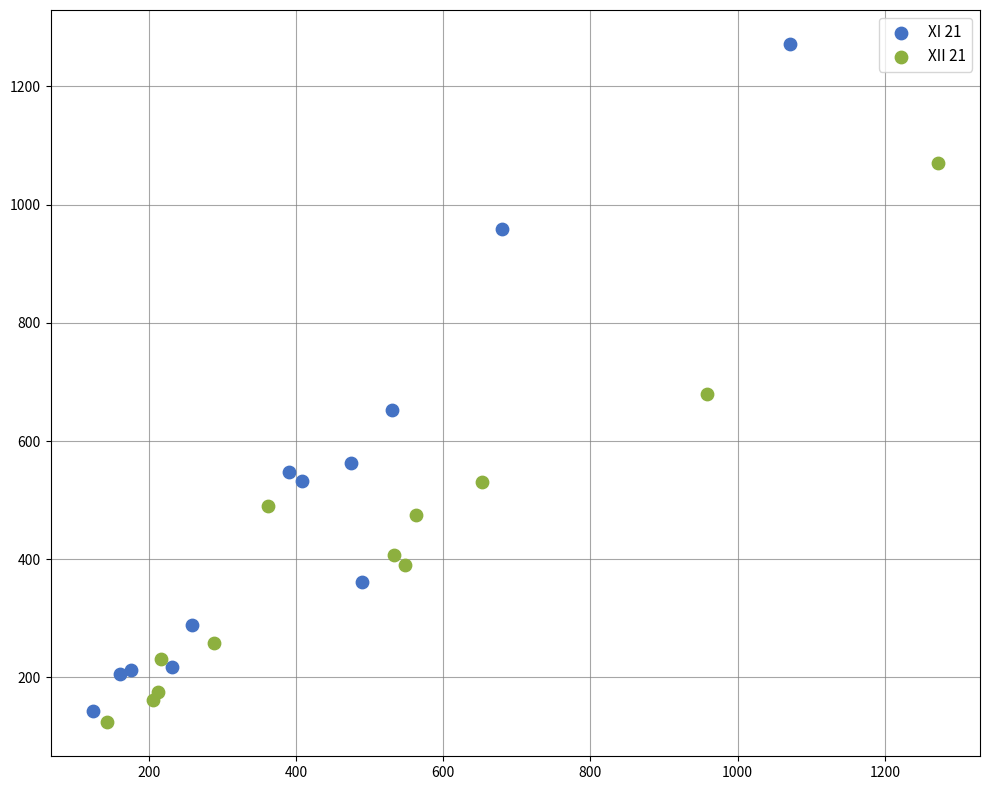

Which series reaches the minimum Y coordinate?

XII 21